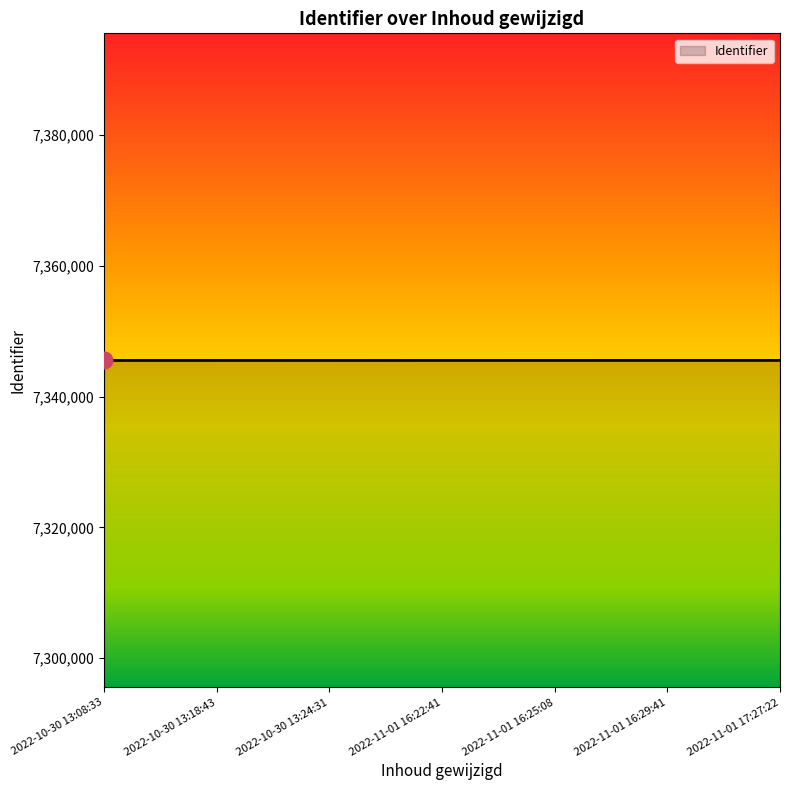

What is the maximum value shown in the chart?

7345539